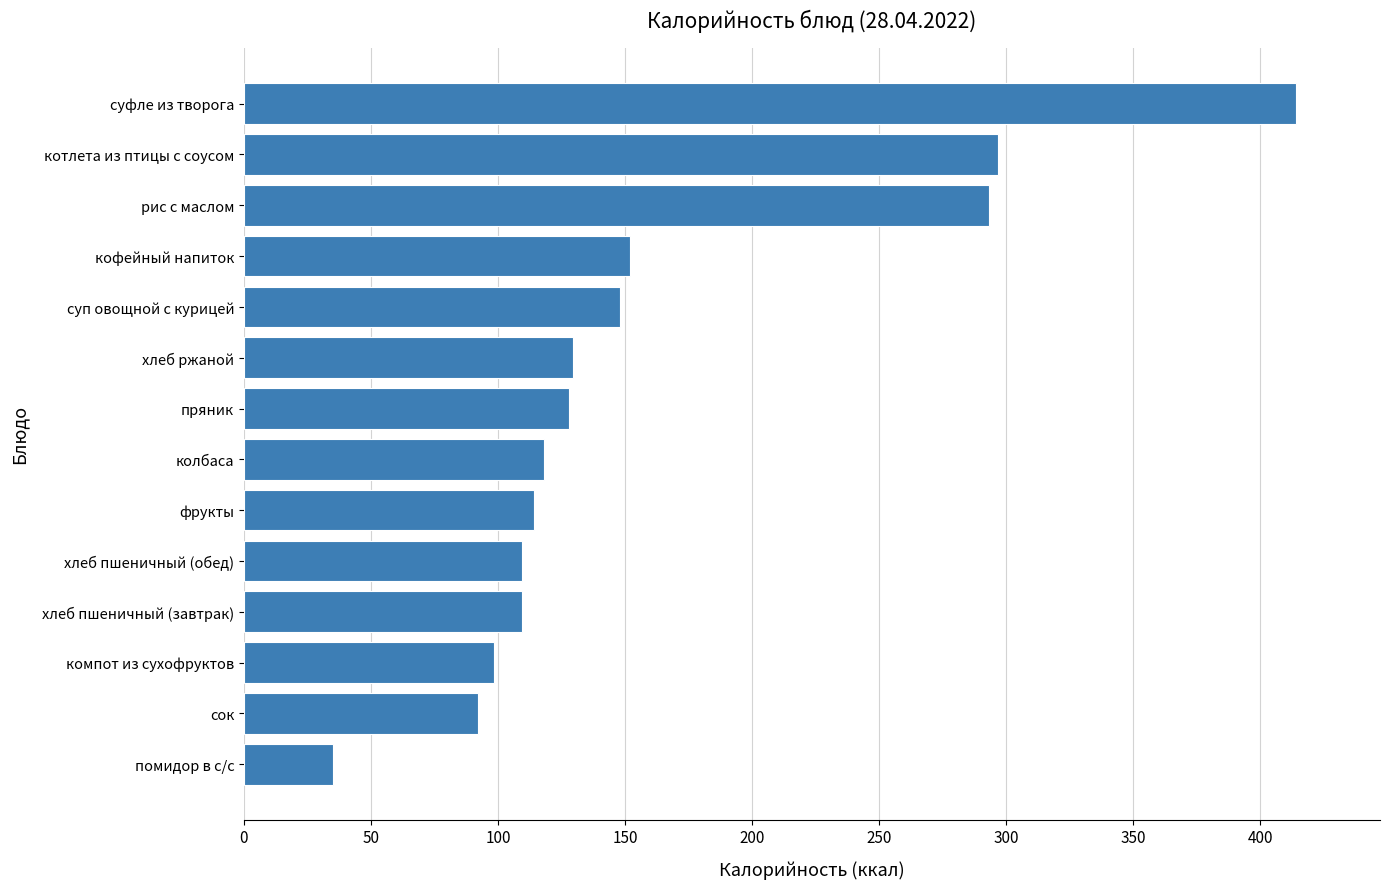

What is the sum of the values at суп овощной с курицей and сок?

240.0